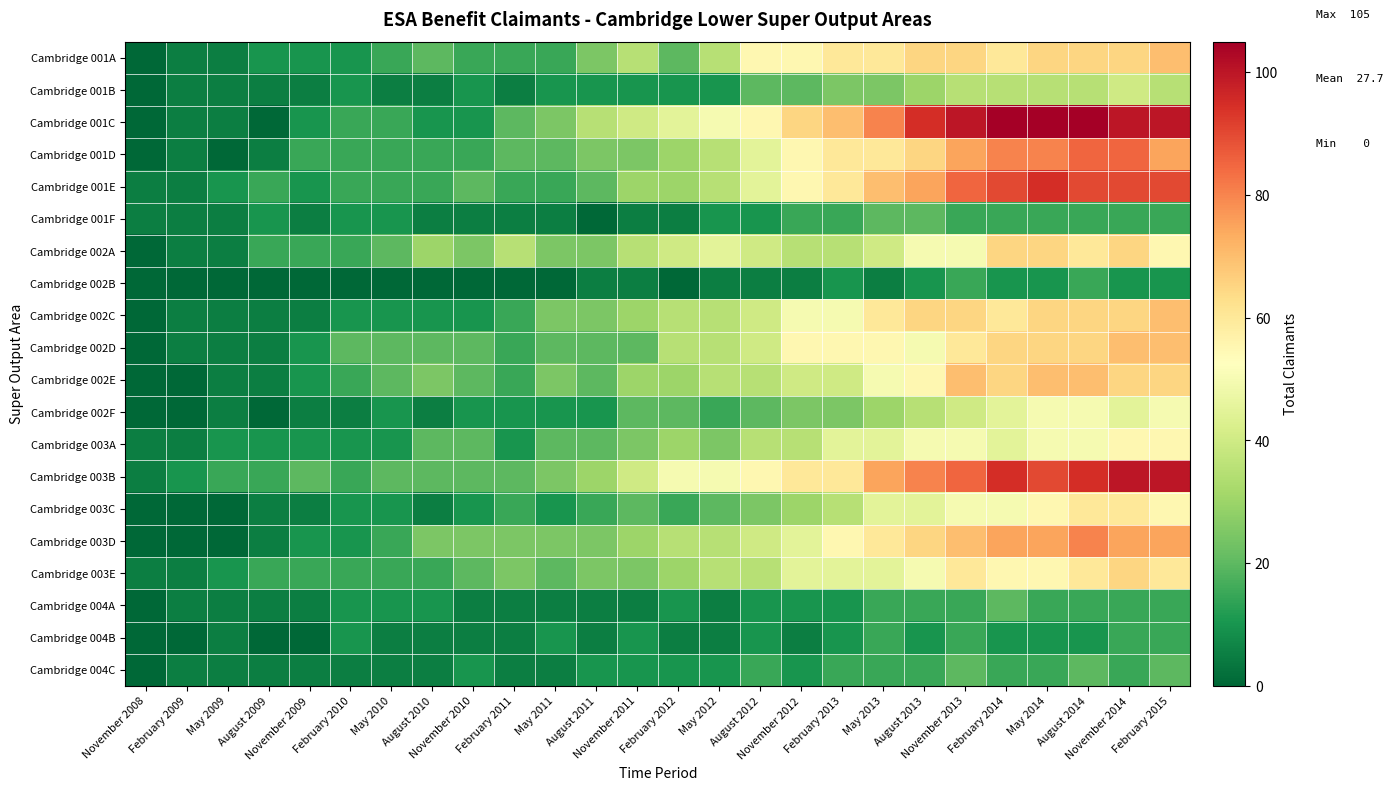

Which series has the largest total across all categories?

Cambridge 001C